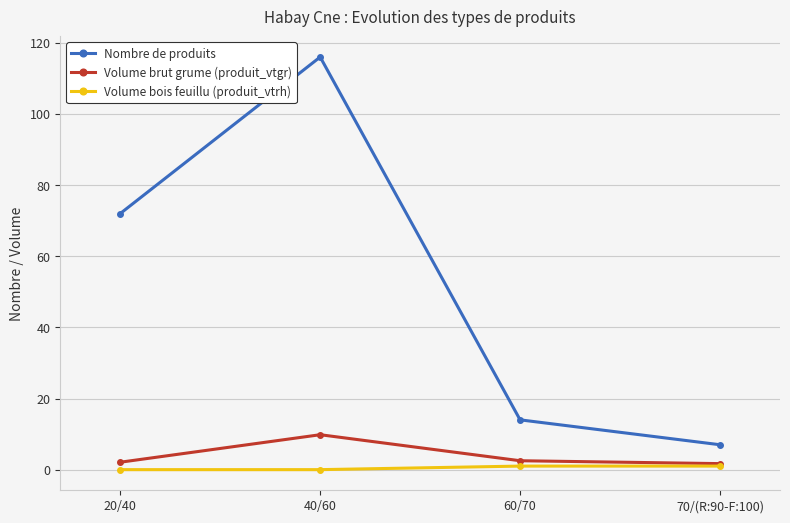

What are all the series names shown in the legend?

Nombre de produits, Volume brut grume (produit_vtgr), Volume bois feuillu (produit_vtrh)